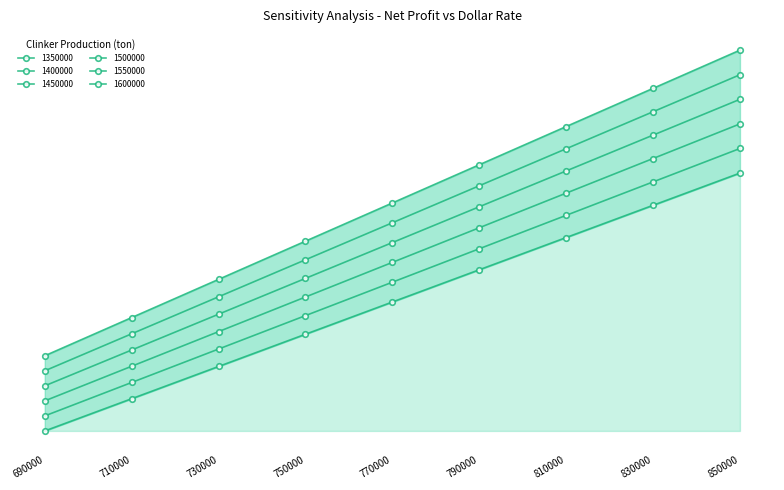

True or false: 1500000 has a value of 12821134.9 at 830000.

True